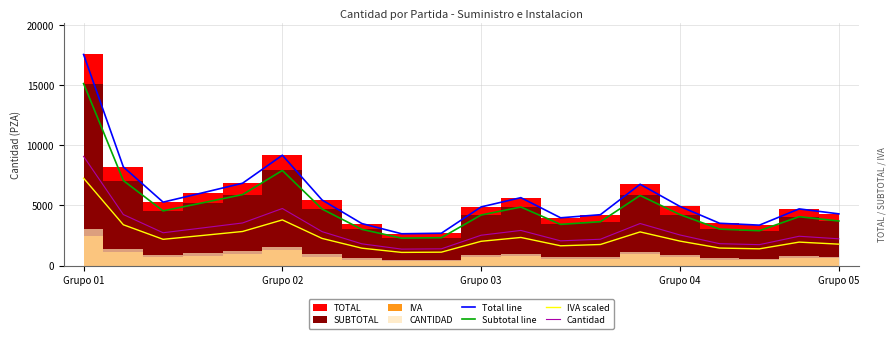

What is the sum of all IVA scaled values?

47040.0